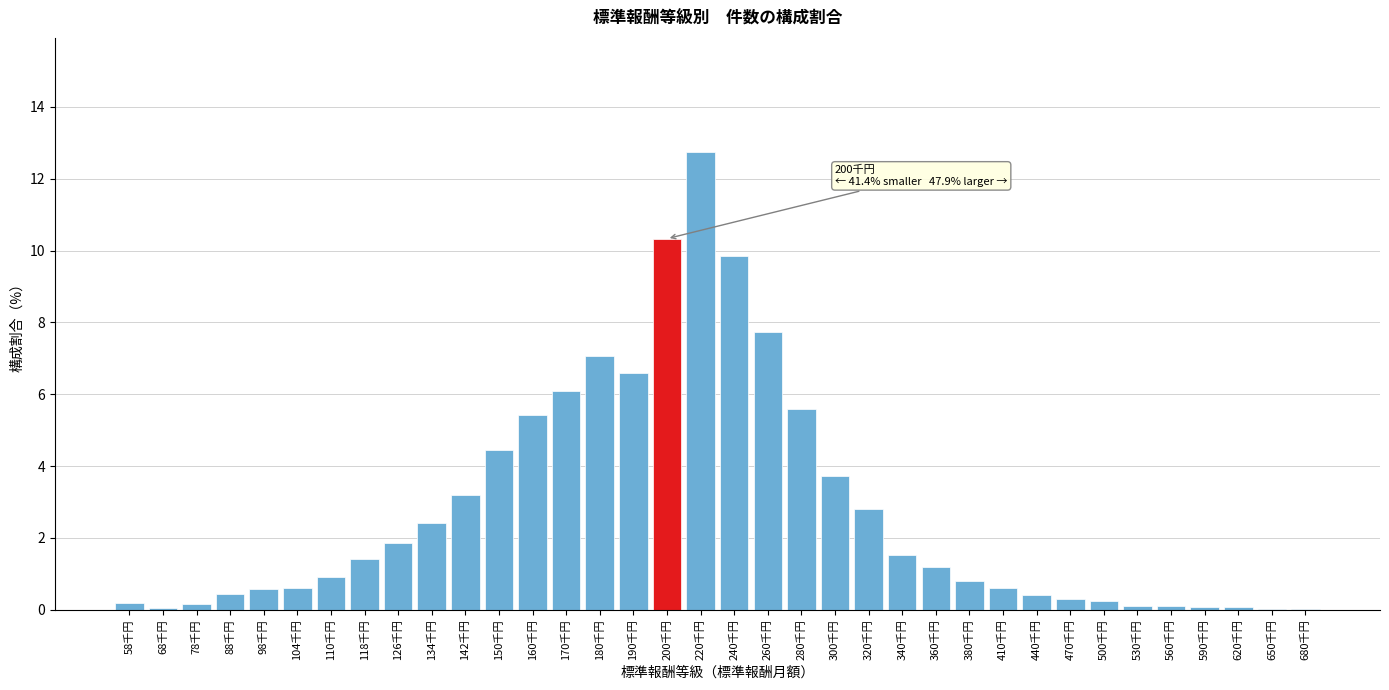

Read the value at 360千円.

1.2